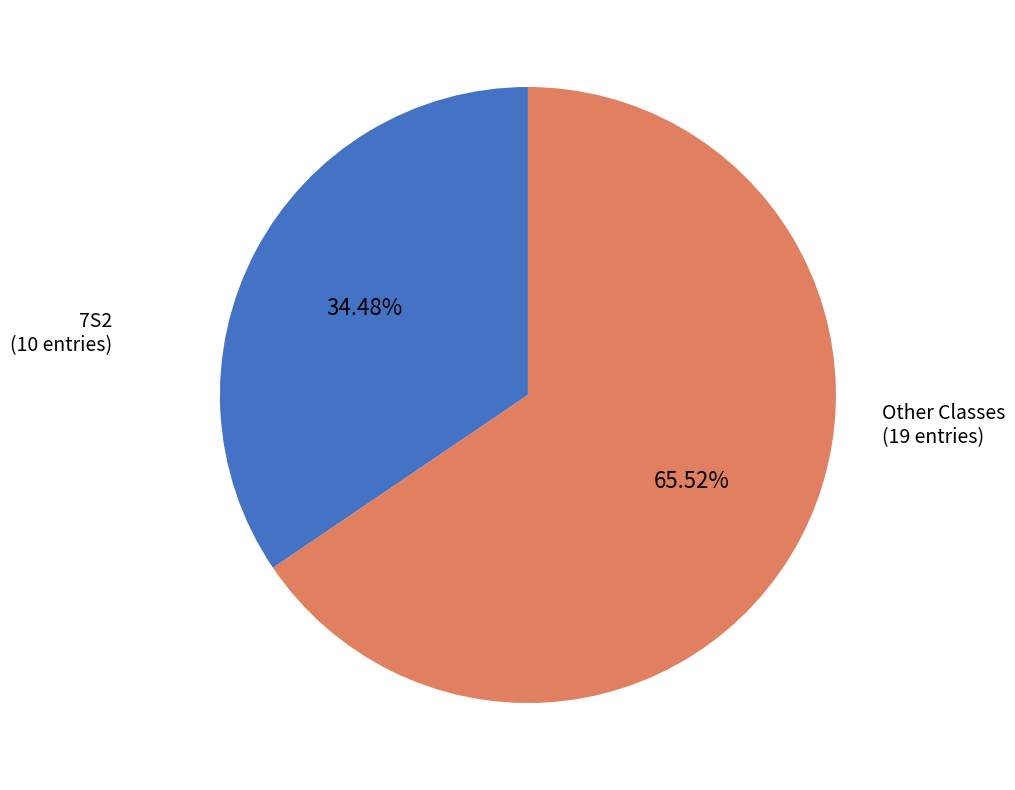

Is there any slice that represents more than half of the pie?

Yes